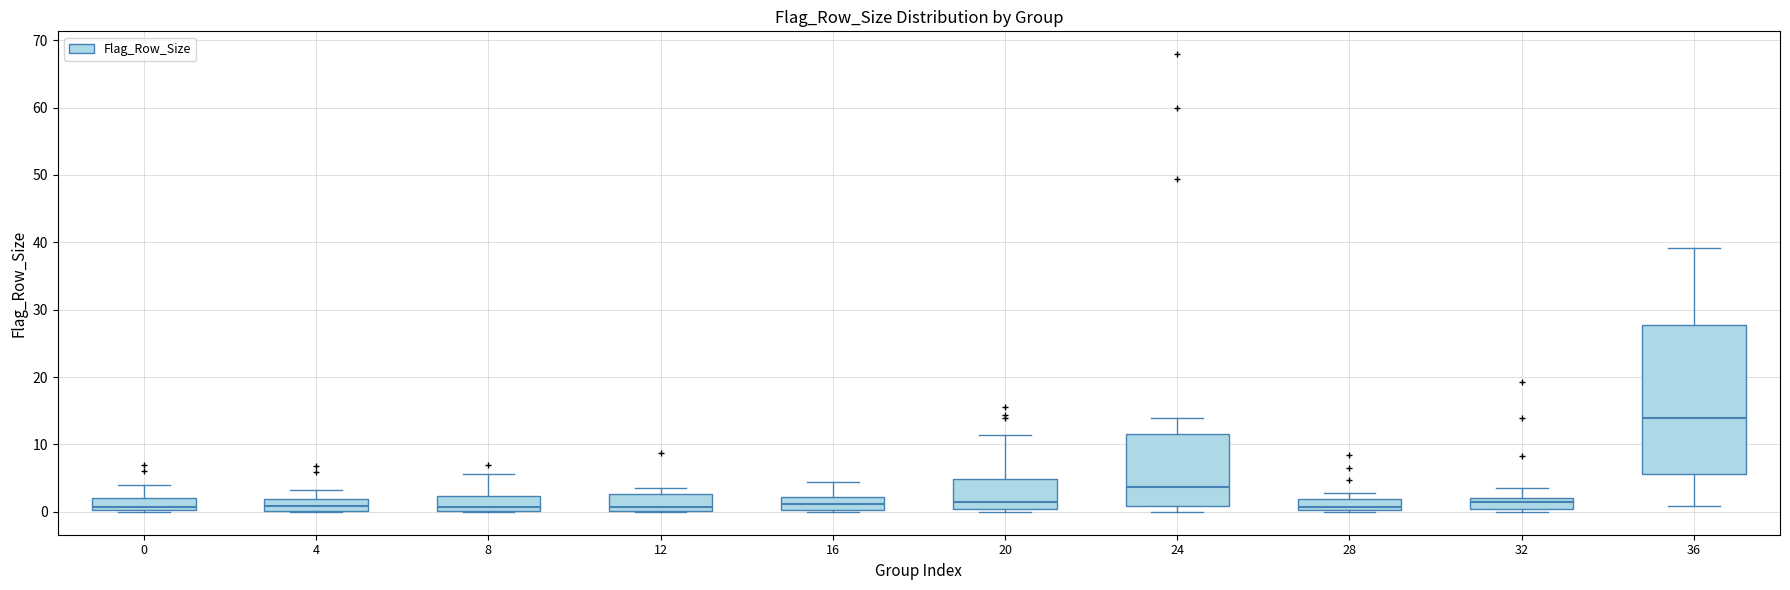

Reading left to right, read every box against the y-axis: the position of its median line, the range the box covers, and the ends of its whiskers. The values are not printed on the chart, so give them approximately, as read against the axis.

0: median 1, box 0 to 2, whiskers 0 to 4
4: median 1, box 0 to 2, whiskers 0 to 3
8: median 1, box 0 to 2, whiskers 0 to 6
12: median 1, box 0 to 3, whiskers 0 to 4
16: median 1, box 0 to 2, whiskers 0 to 4
20: median 1, box 0 to 5, whiskers 0 (just below the box's lower edge) to 11
24: median 4, box 1 to 12, whiskers 0 to 14
28: median 1, box 0 to 2, whiskers 0 to 3
32: median 1, box 0 to 2, whiskers 0 (just below the box's lower edge) to 4
36: median 14, box 6 to 28, whiskers 1 to 39